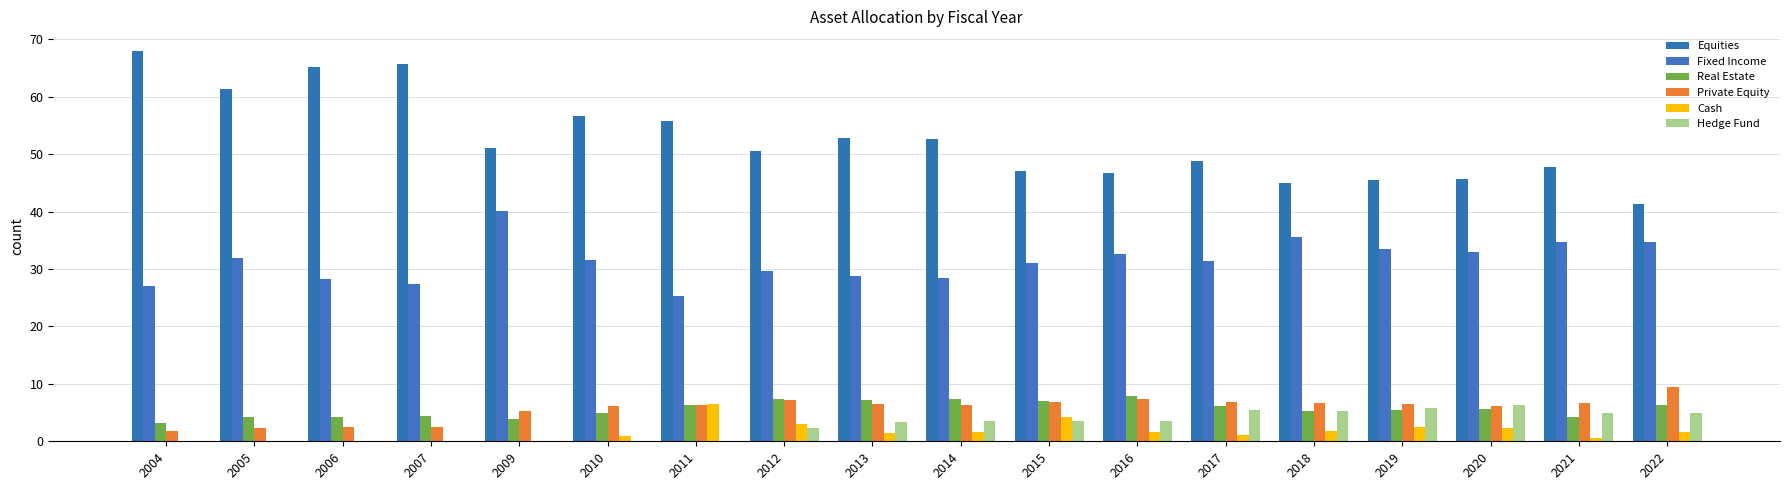

Count the number of categories in the chart.

18